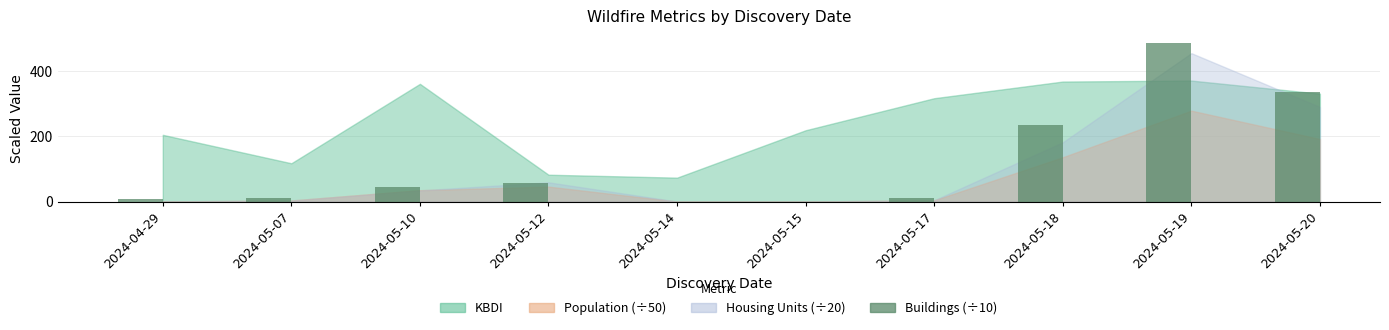

What is the ratio of the value at 2024-05-19 to the value at 2024-05-17?

46.5